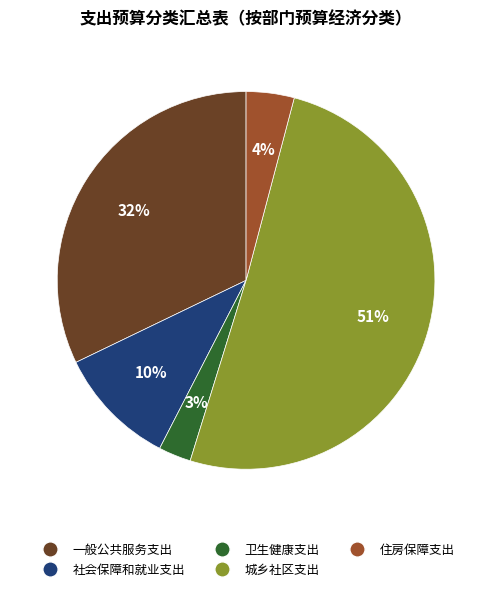

Is the sum of 卫生健康支出 and 住房保障支出 greater than half?

No